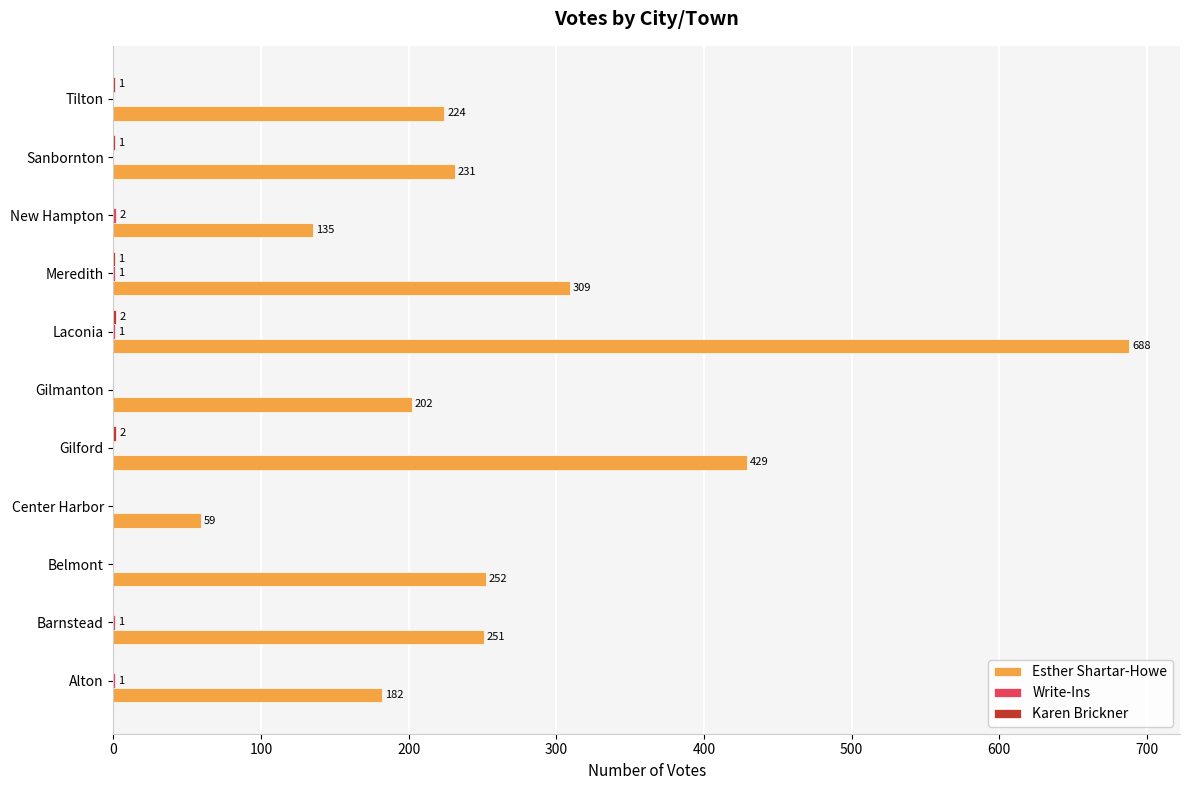

Which series has the largest total across all categories?

Esther Shartar-Howe